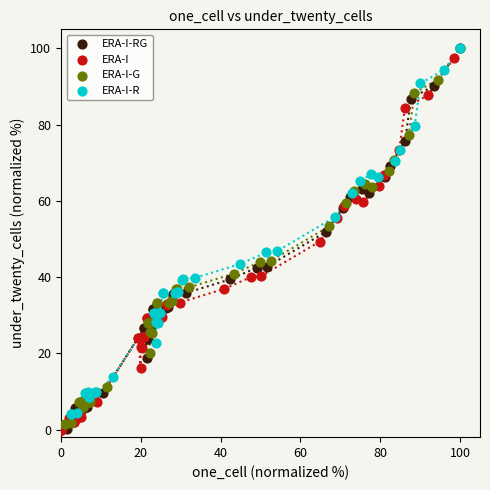

Which series has the widest spread of Y values?

ERA-I-RG